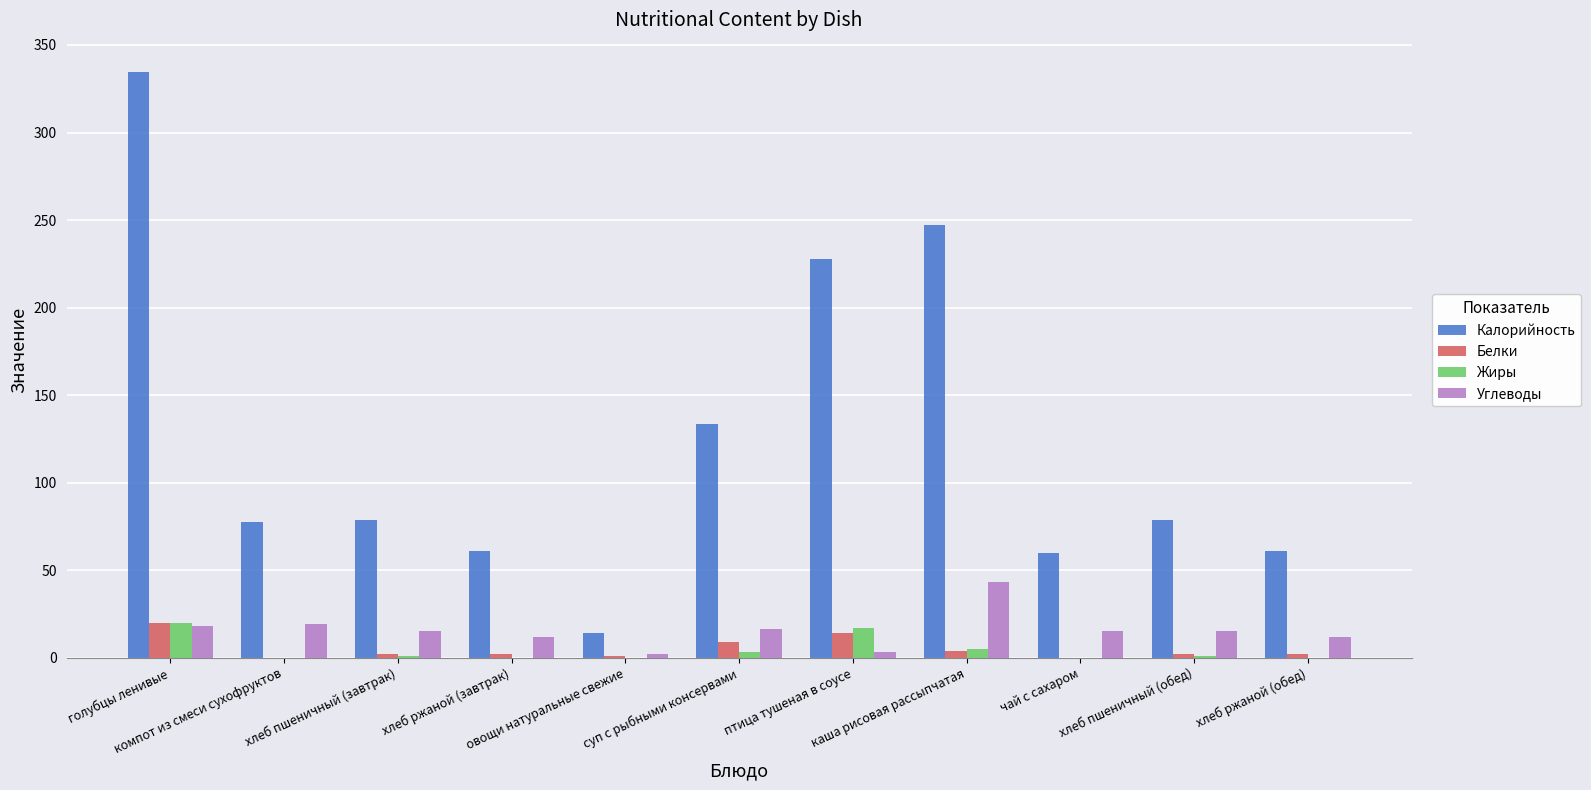

What is the highest value of the Белки series?

19.6